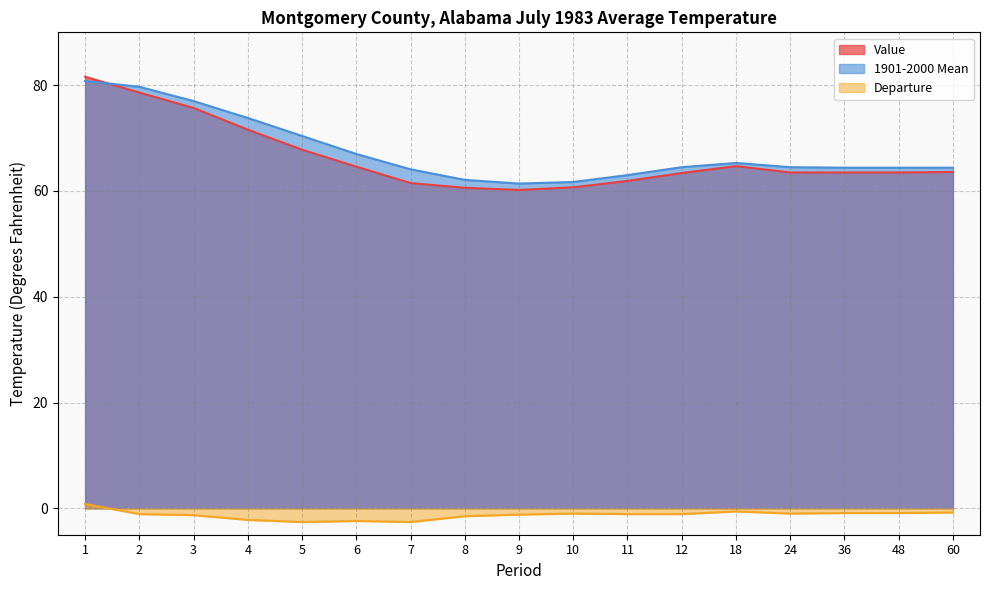

What is the value of the Departure point at the 12th from the left?

-1.1